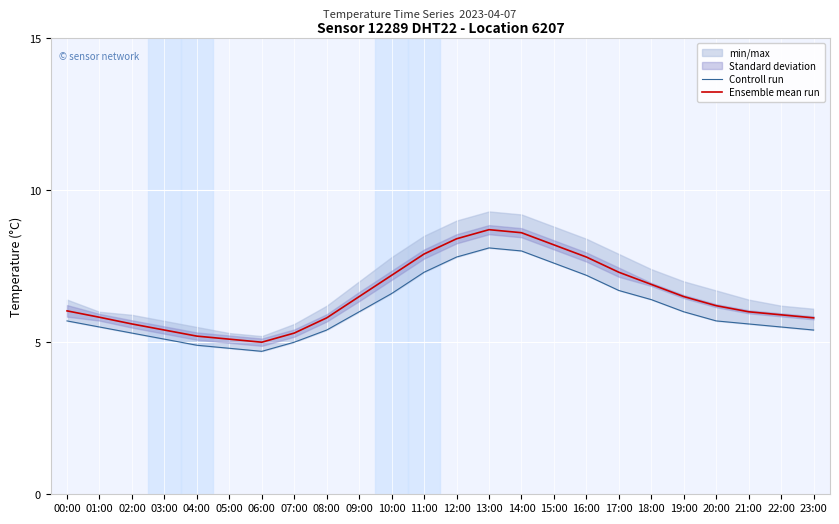

Rank the categories by Controll run value from highest to lowest.

13:00, 14:00, 12:00, 15:00, 11:00, 16:00, 17:00, 10:00, 18:00, 09:00, 19:00, 00:00, 20:00, 21:00, 01:00, 22:00, 08:00, 23:00, 02:00, 03:00, 07:00, 04:00, 05:00, 06:00